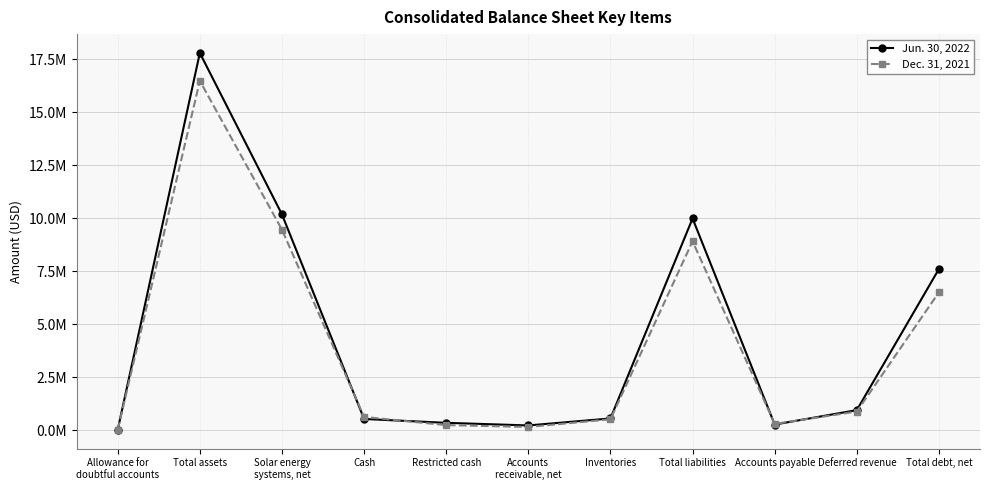

What is the total value across all series at Accounts payable?

547309